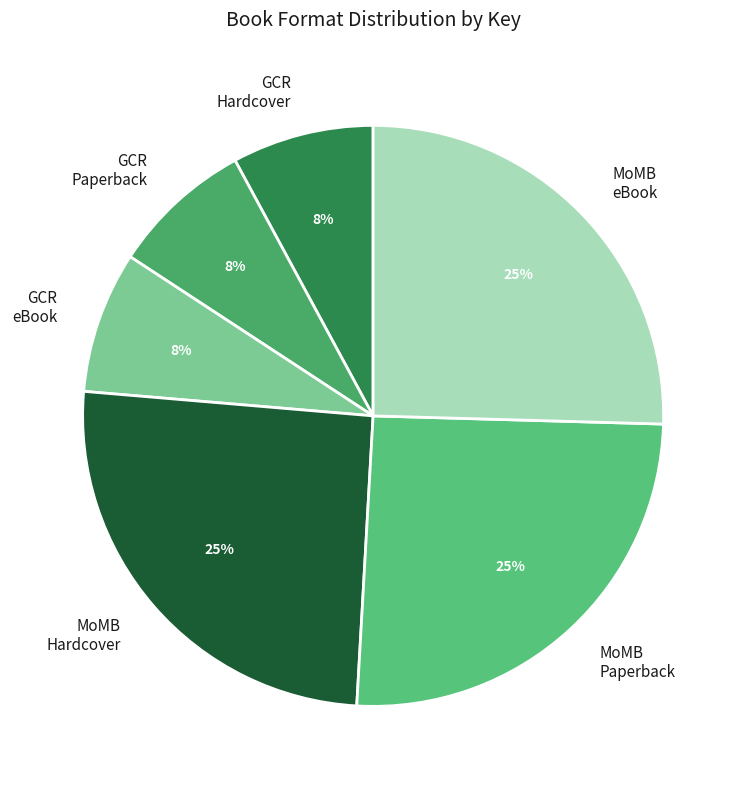

Approximately how many times larger is the value at MoMB eBook compared to MoMB Hardcover?

1.0